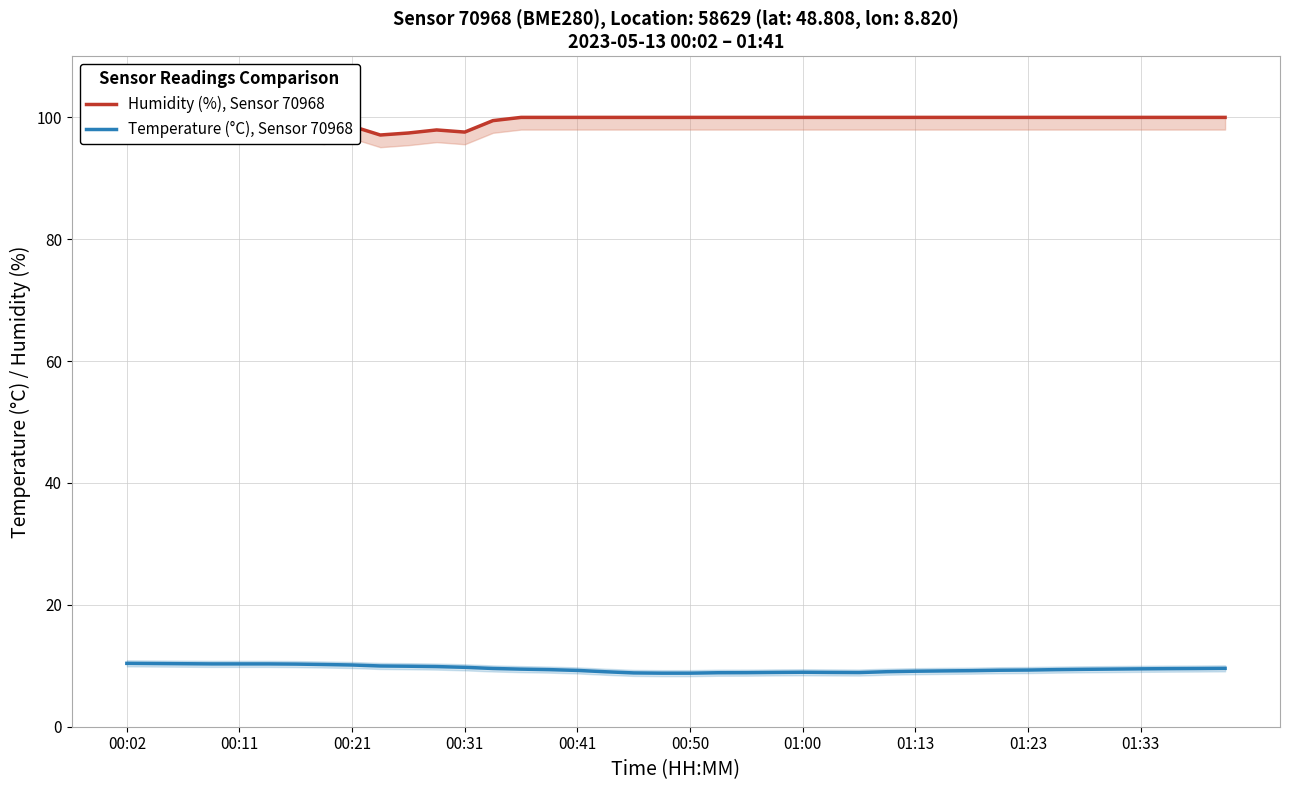

How many series are shown in this chart?

2